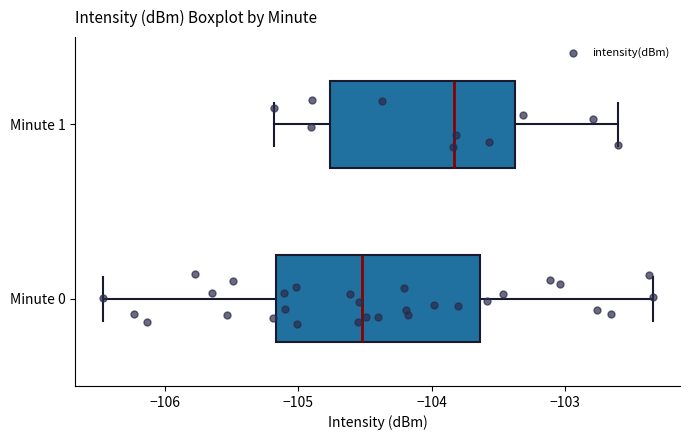

Reading bottom to top, transcribe this box plot: for each box, give where its median line is, the range the box spans, and where its two whiskers end, as read against the x-axis. The values are not printed on the chart, so give them approximately, as read against the axis.

Minute 0: median -104.5, box -105.2 to -103.6, whiskers -106.5 to -102.3
Minute 1: median -103.8, box -104.8 to -103.4, whiskers -105.2 to -102.6